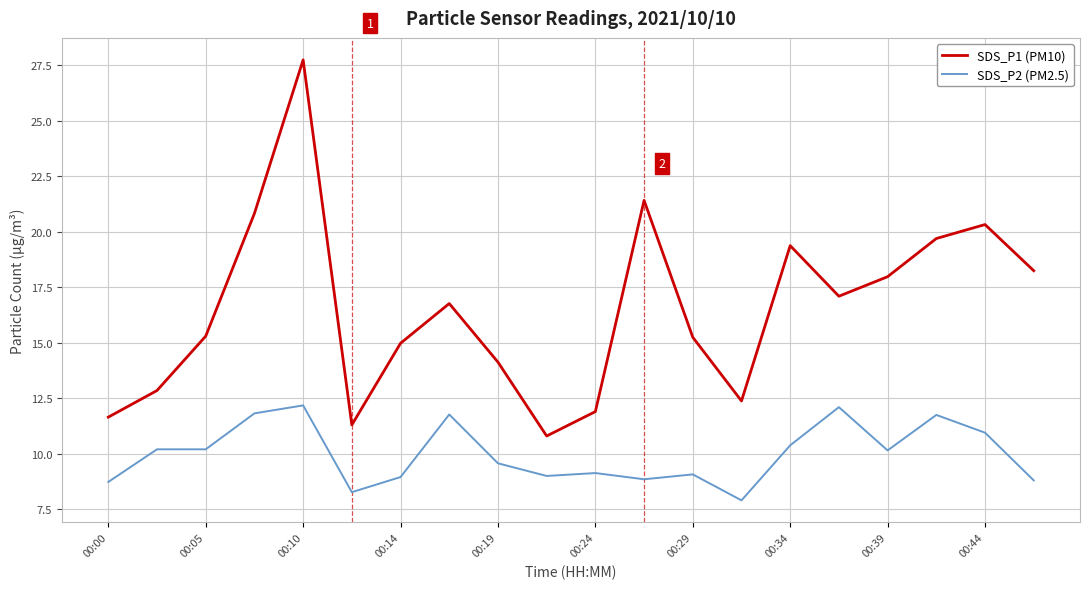

List the series in order of their overall mean, lowest first.

SDS_P2 (PM2.5), SDS_P1 (PM10)